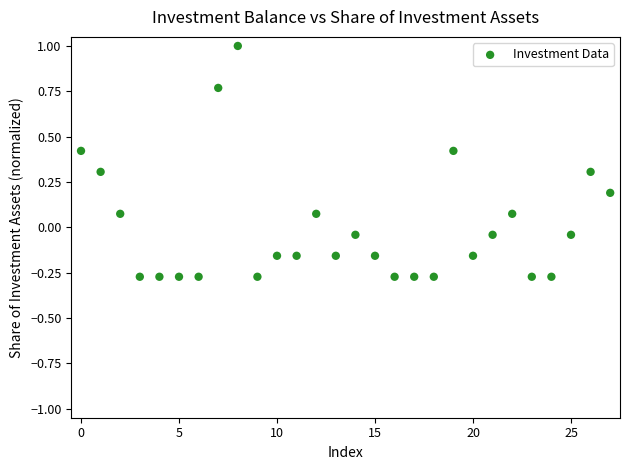

What is the range of Y values (max minus min)?

1.3